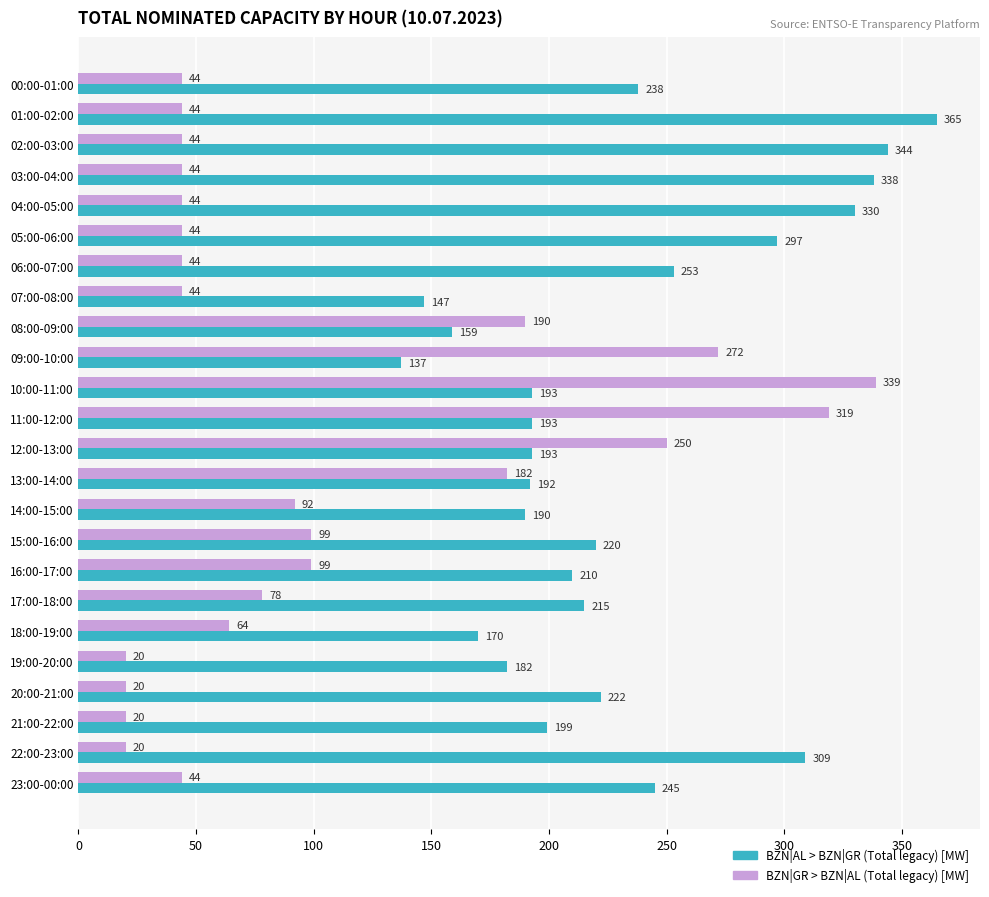

How many values in the BZN|GR > BZN|AL (Total legacy) [MW] series are below 44?

4